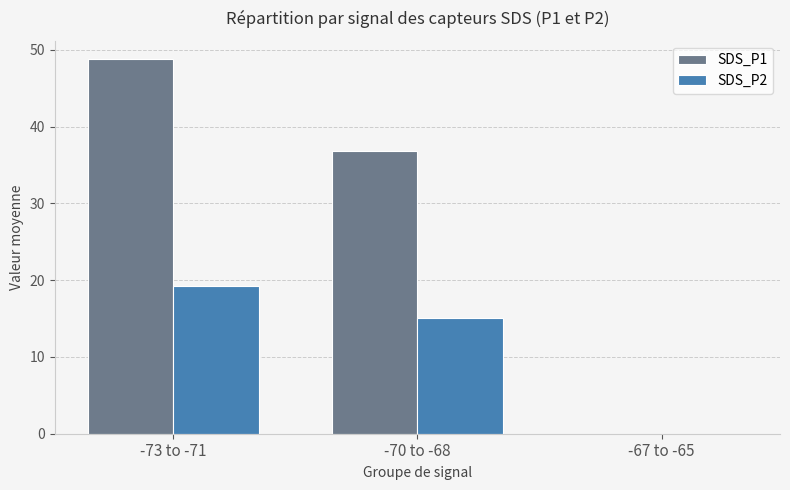

Is the value of SDS_P1 at -70 to -68 greater than the value of SDS_P2 at -70 to -68?

Yes